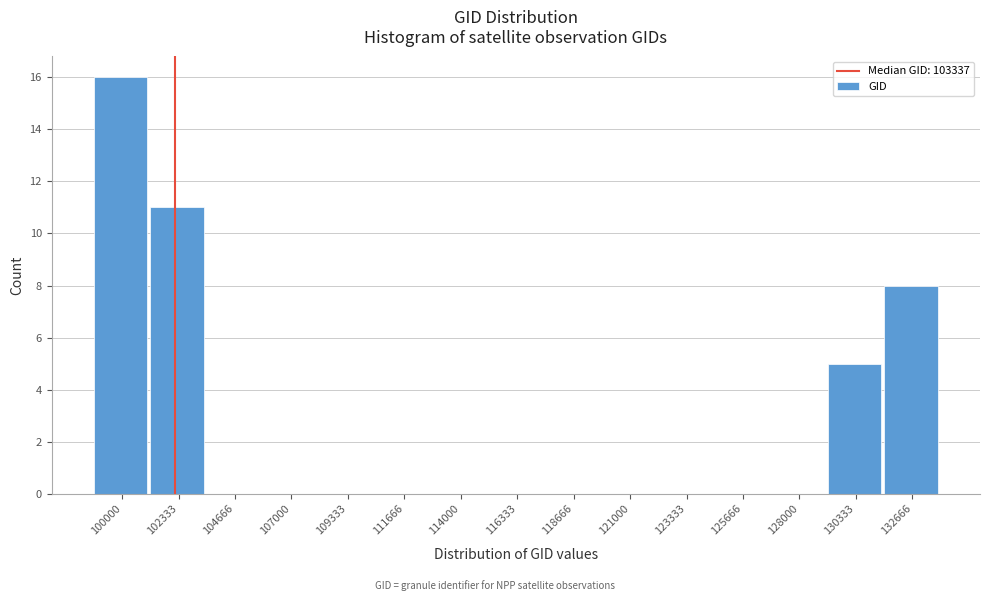

Reading left to right, transcribe all the data shown in this chart.

100000=16	102333=11	104666=0	107000=0	109333=0	111666=0	114000=0	116333=0	118666=0	121000=0	123333=0	125666=0	128000=0	130333=5	132666=8